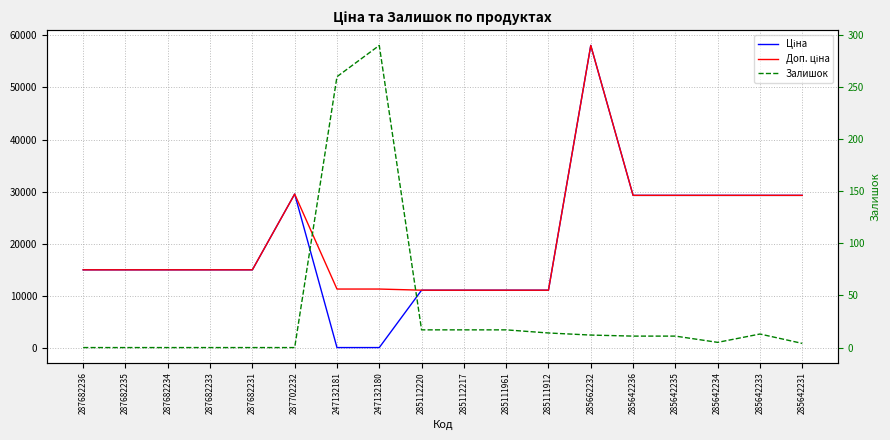

True or false: Залишок has a value of 0.0 at 287682235.

True